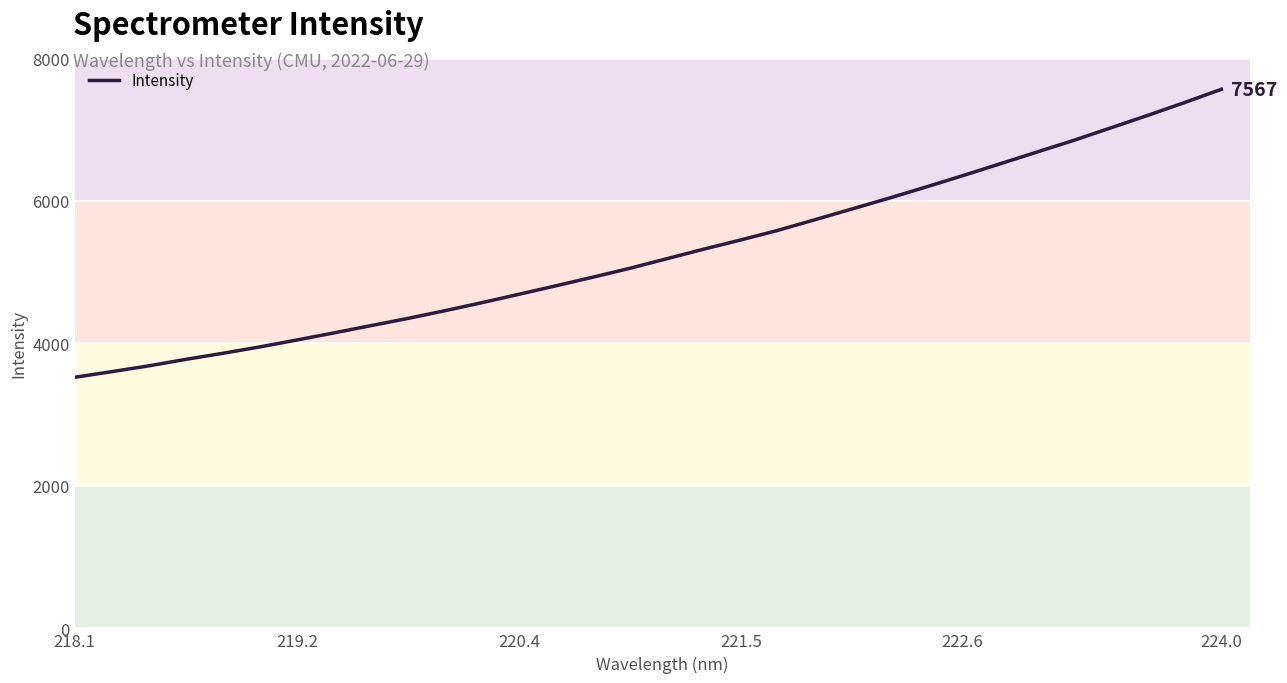

What is the difference between the maximum and minimum values?

4042.4